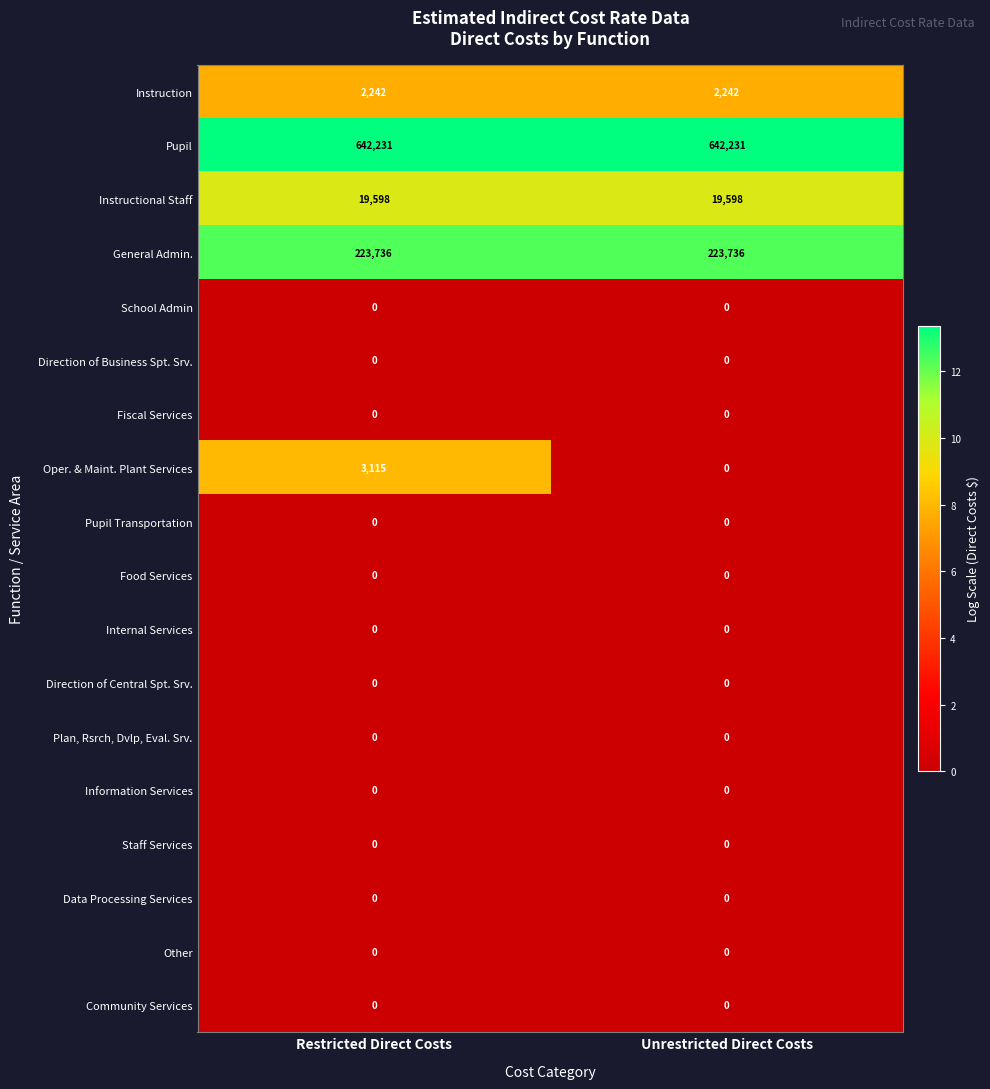

At which label is Oper. & Maint. Plant Services closest to 1557?

Unrestricted Direct Costs